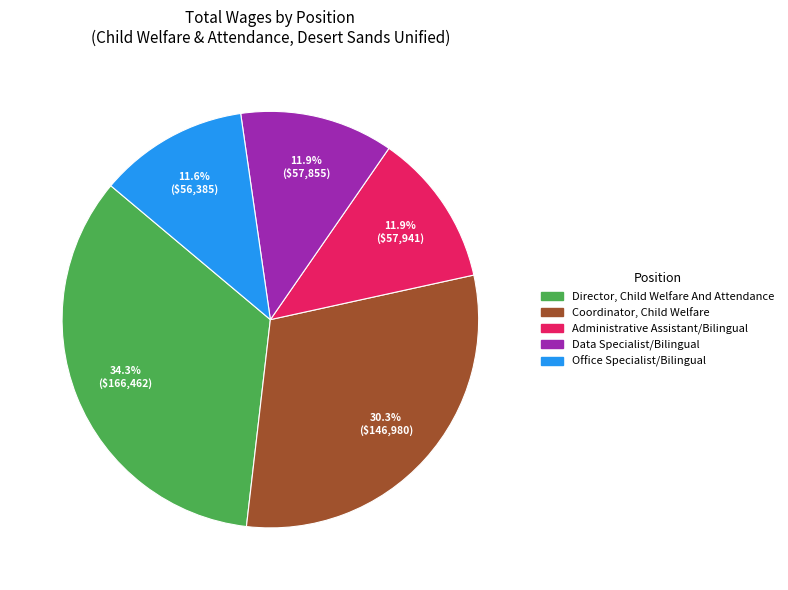

To the nearest percent, what is the combined percentage of Data Specialist/Bilingual and Coordinator, Child Welfare?

42%